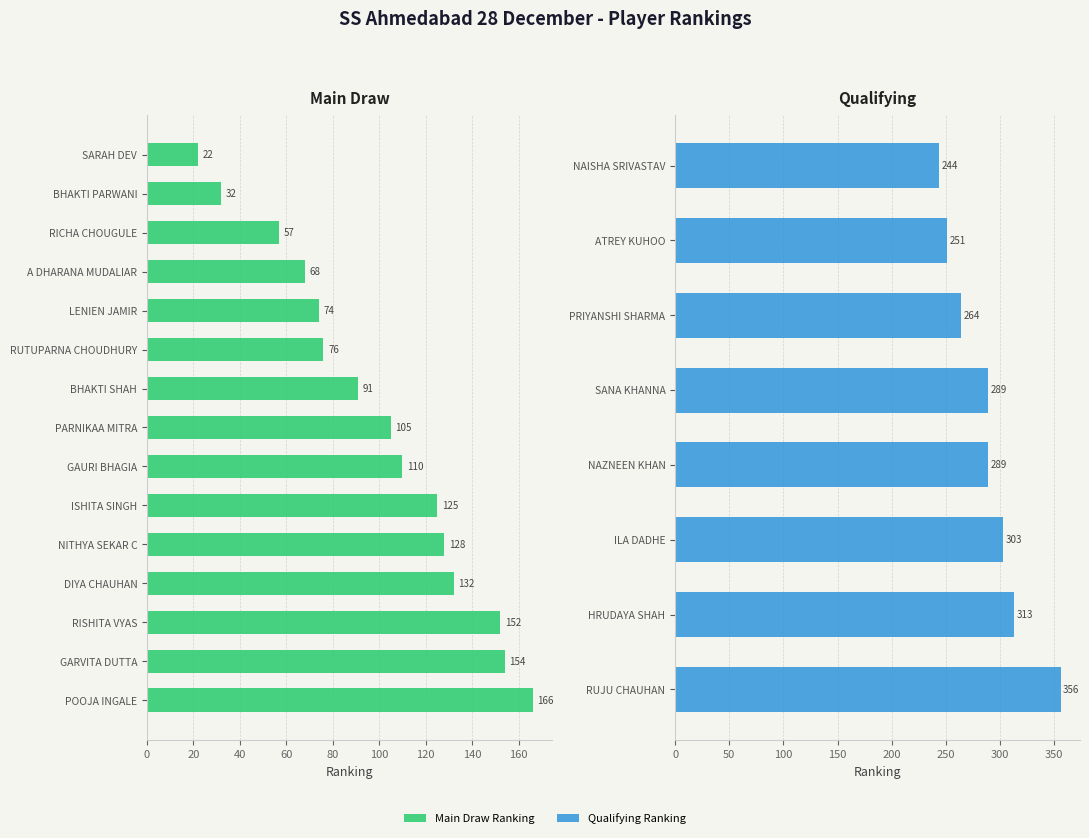

What is the smallest value displayed?

22